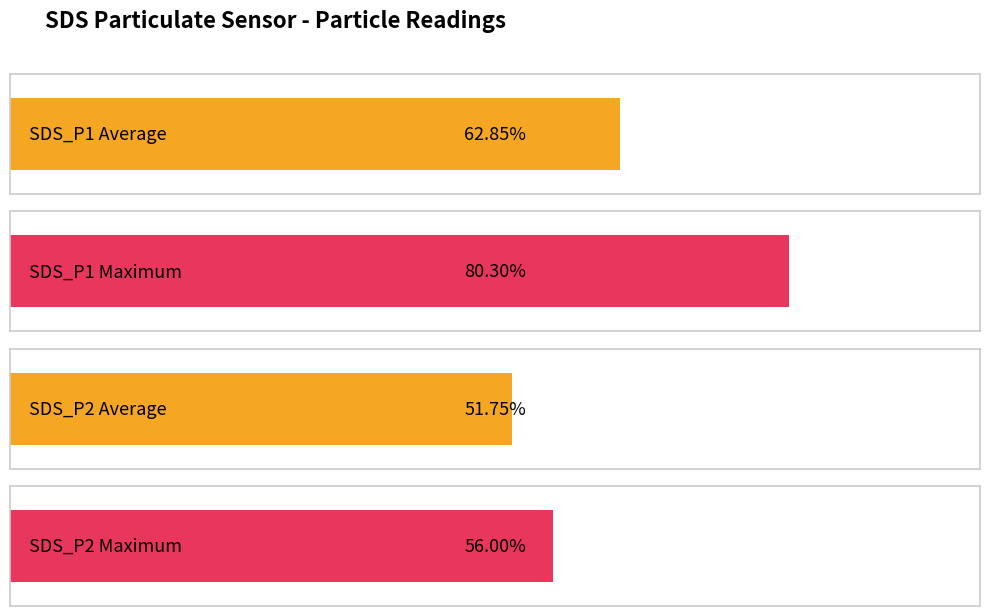

How many series are shown in this chart?

2